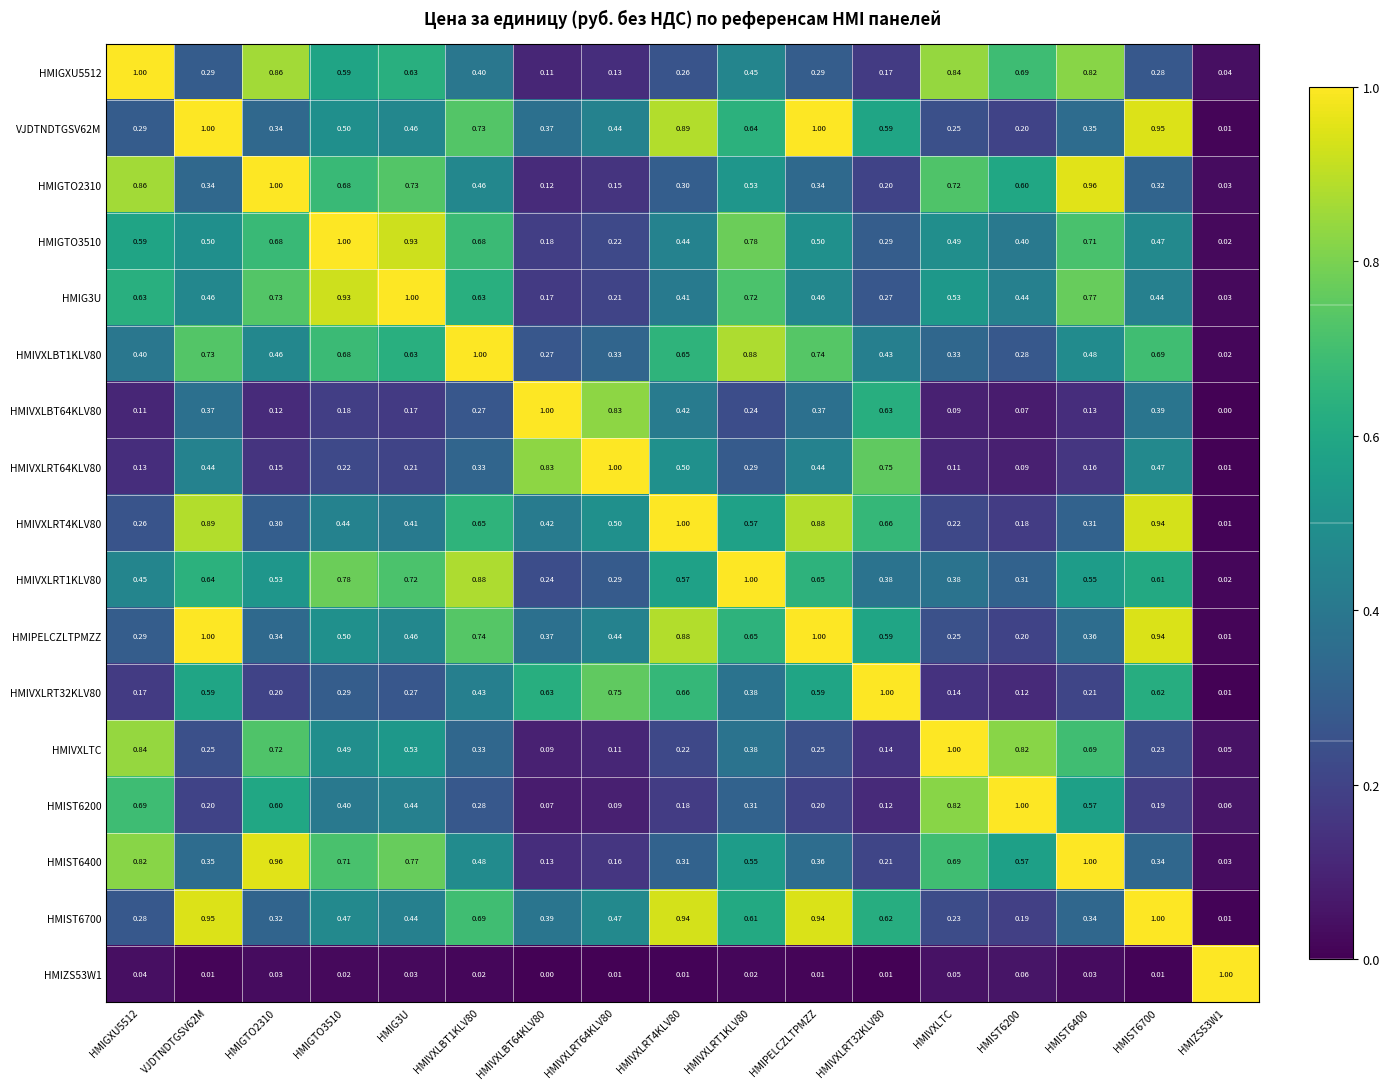

Is the value of HMIVXLBT64KLV80 at HMIST6400 greater than the value of HMIVXLBT1KLV80 at HMIZS53W1?

Yes